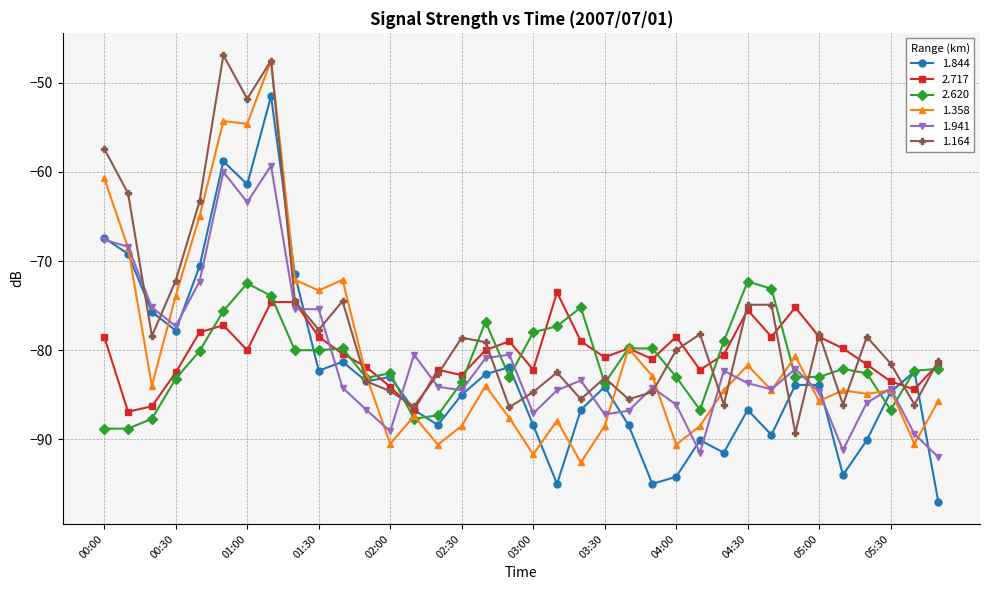

Which series has the largest total across all categories?

1.164